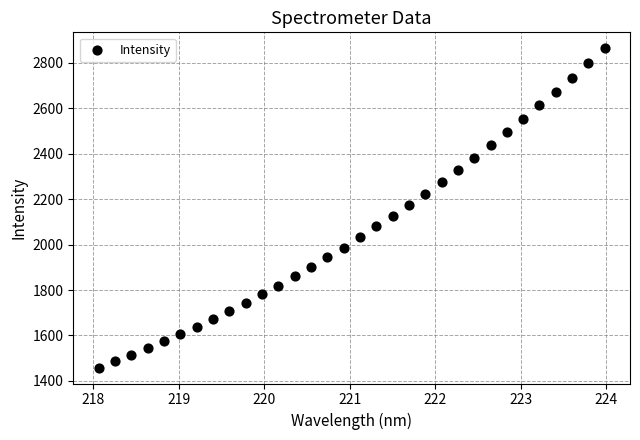

What is the range of Y values (max minus min)?

1405.5